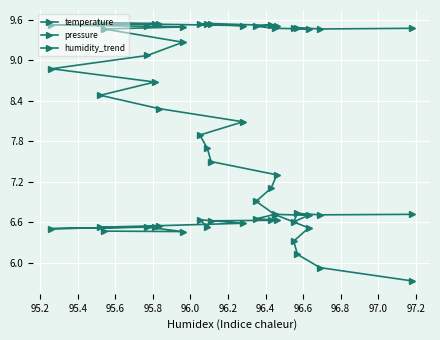

At which label does temperature reach its peak?

96.0